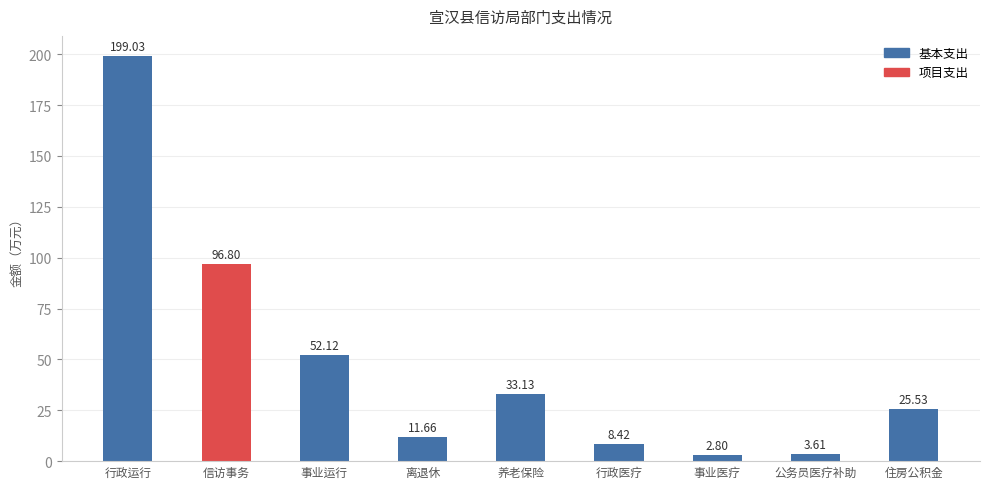

What is the approximate value of 合计 at 行政运行?

199.0